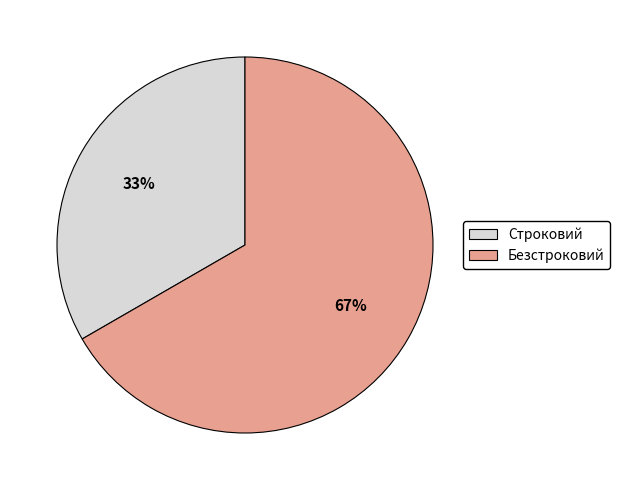

True or false: Безстроковий accounts for 67% of the total.

True